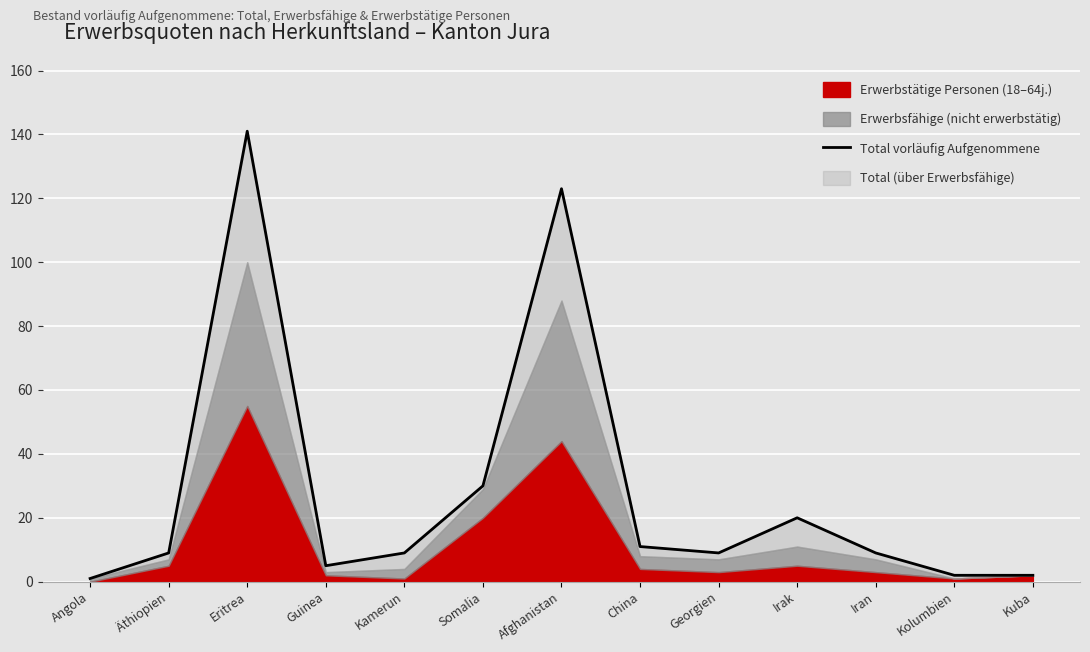

At which label does the data first exceed 9?

Eritrea